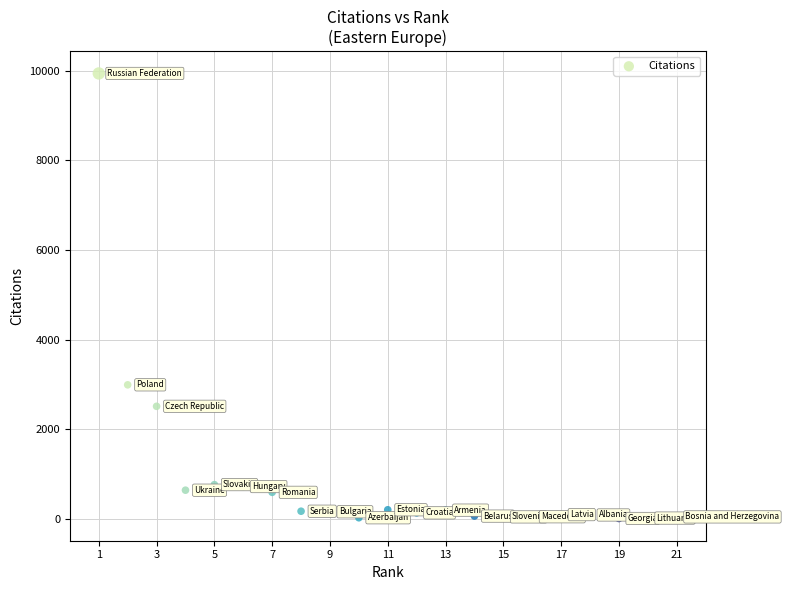

What is the range of X values (max minus min)?

20